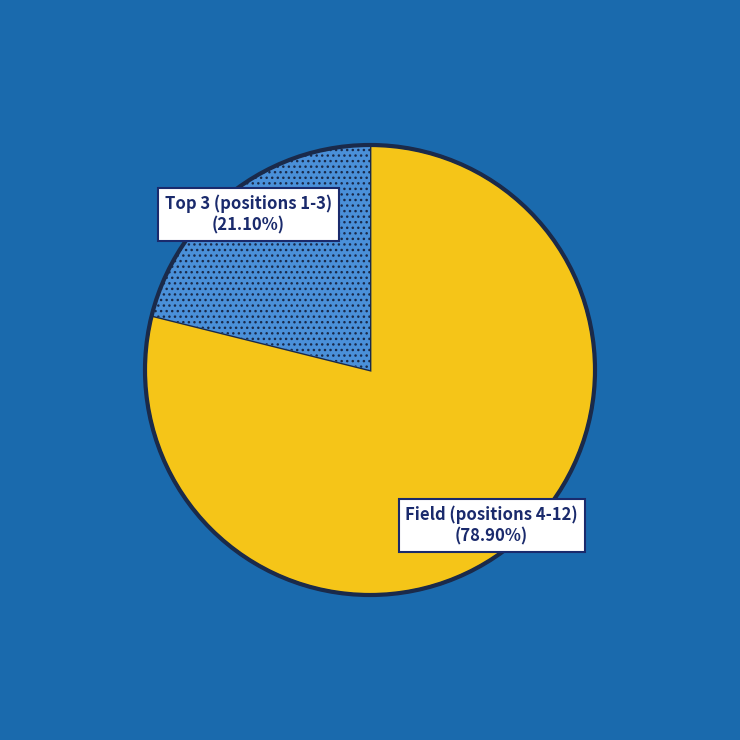

Is there a majority slice in this chart?

Yes